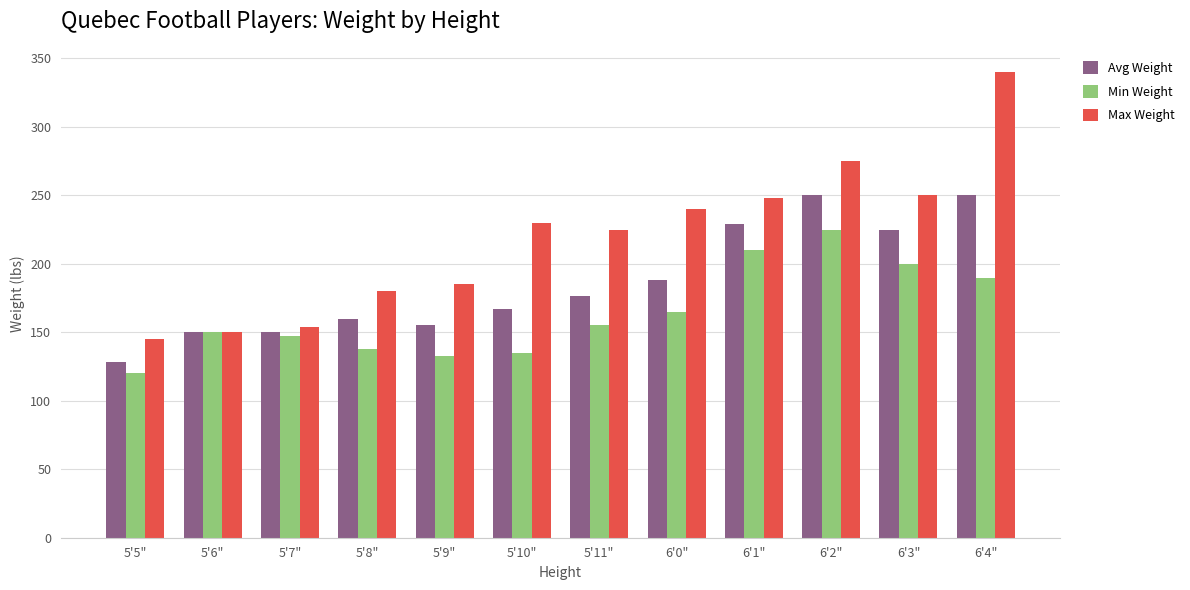

Which label corresponds to the smallest value in the chart?

5'5"